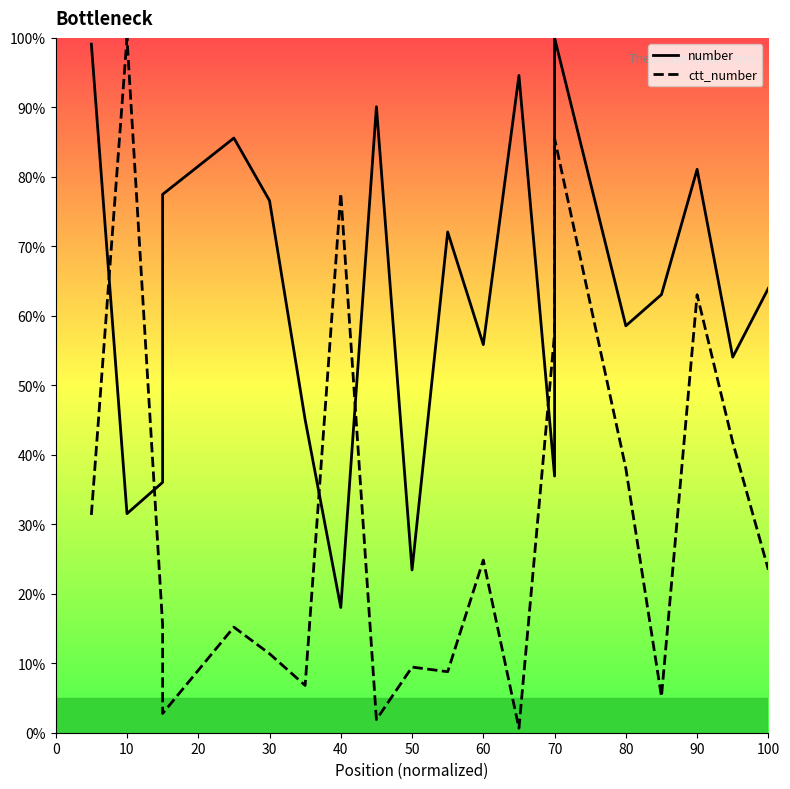

The number series shows 52.1 at 10. True or false?

False